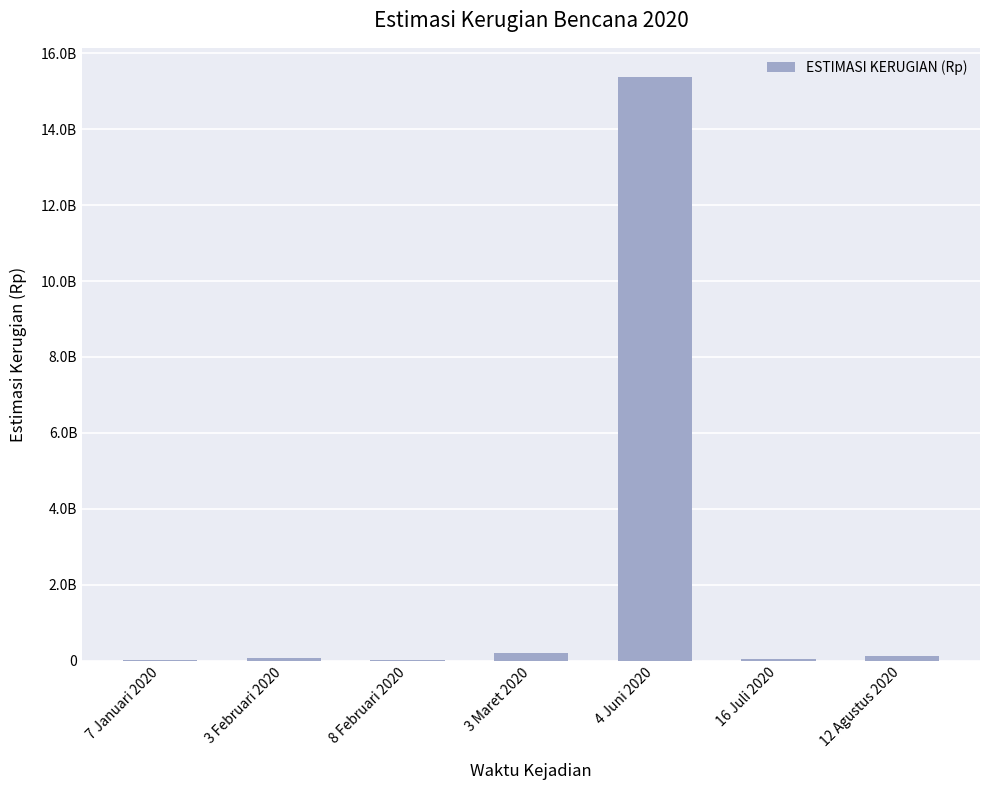

Are the bars horizontal?

No